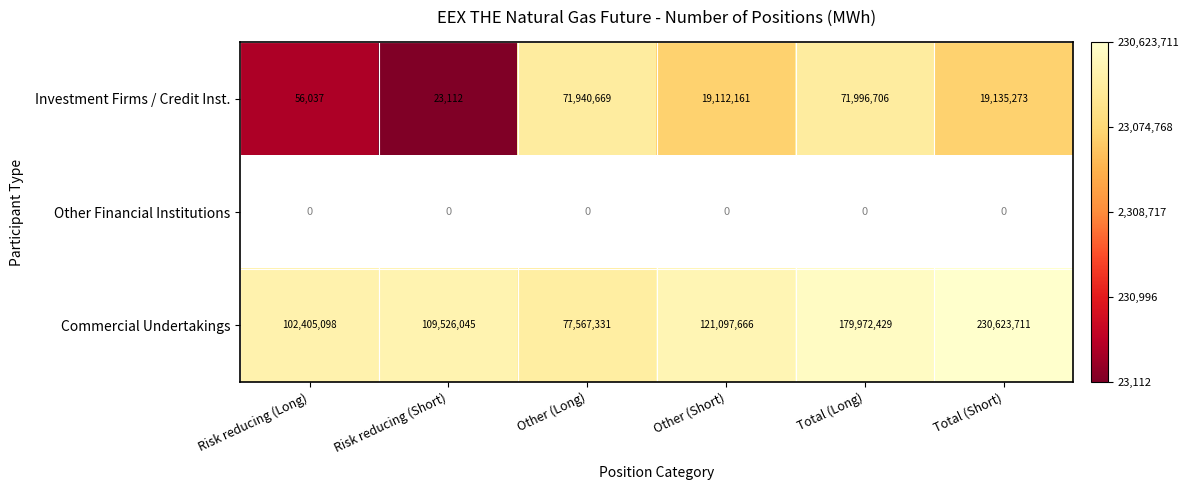

List the labels in order of Investment Firms / Credit Inst. value, smallest first.

Risk reducing (Short), Risk reducing (Long), Other (Short), Total (Short), Other (Long), Total (Long)